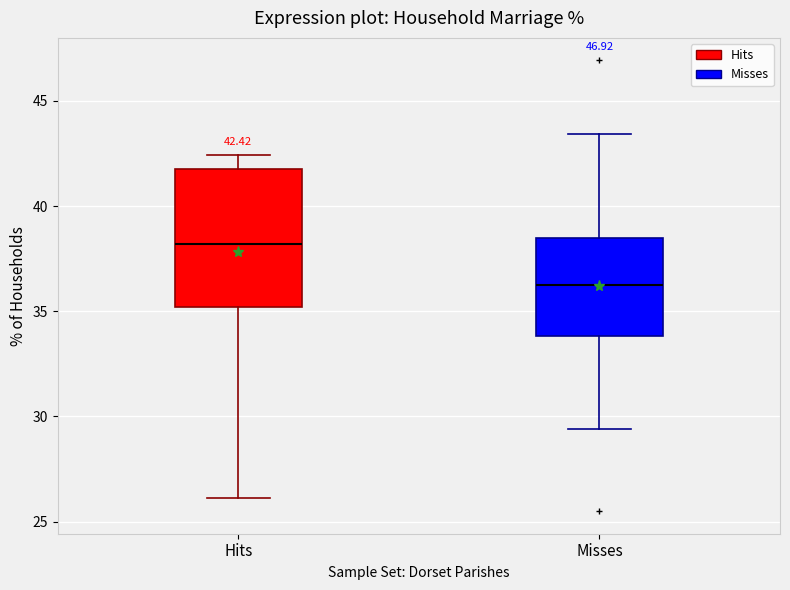

Which box's median line is the lowest?

Misses